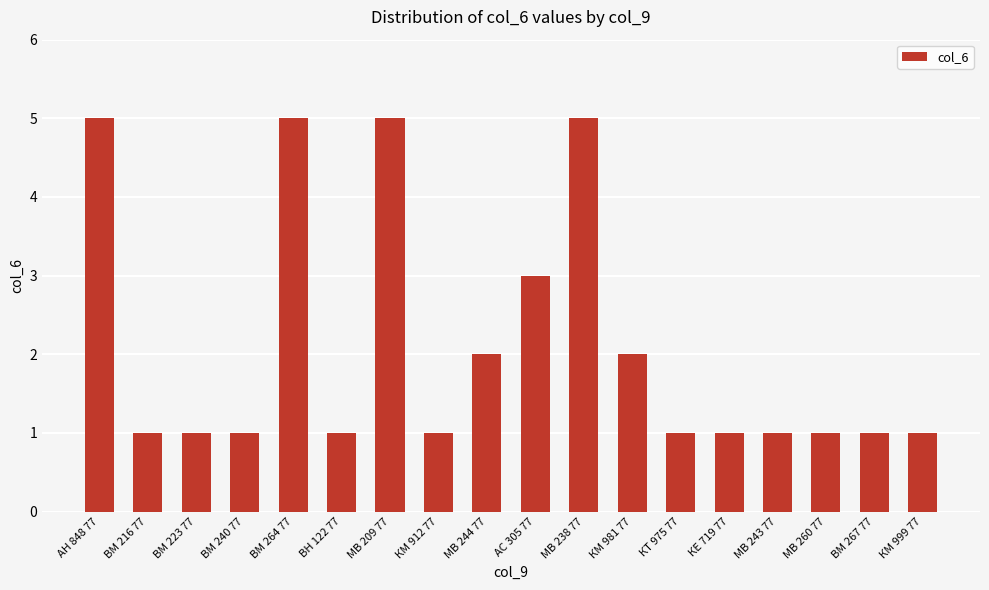

What is the label of the 15th bar from the left?

МВ 243 77